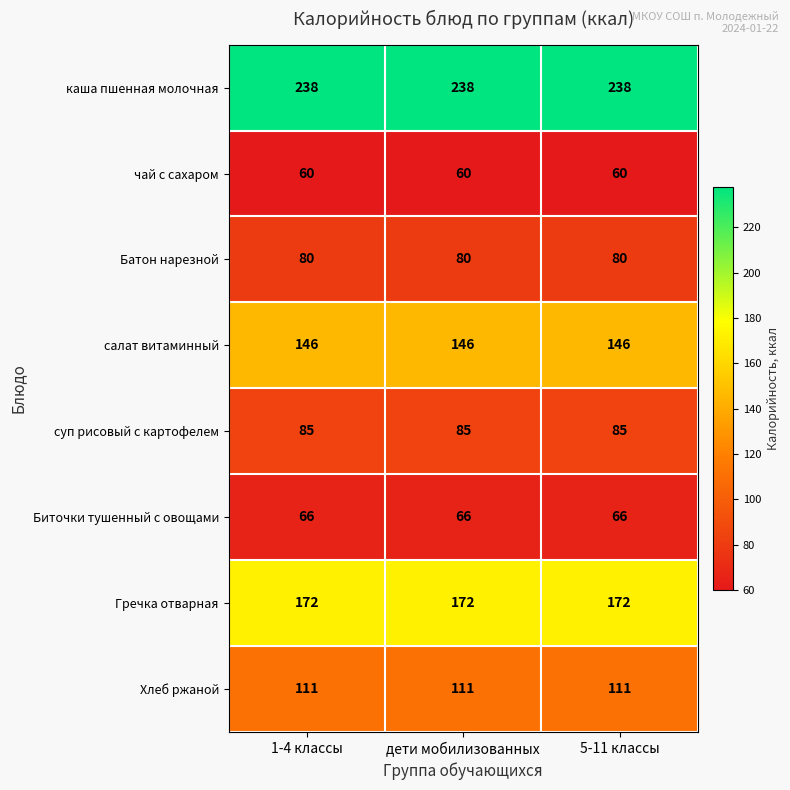

What is the greatest value displayed?

238